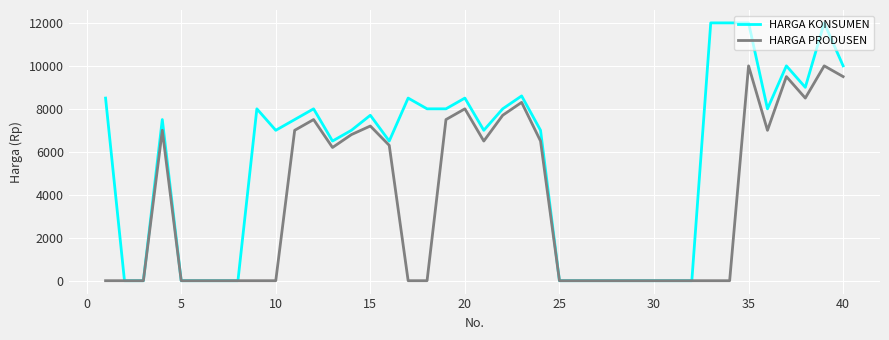

What is the difference between the second highest and minimum values in the HARGA PRODUSEN series?

10000